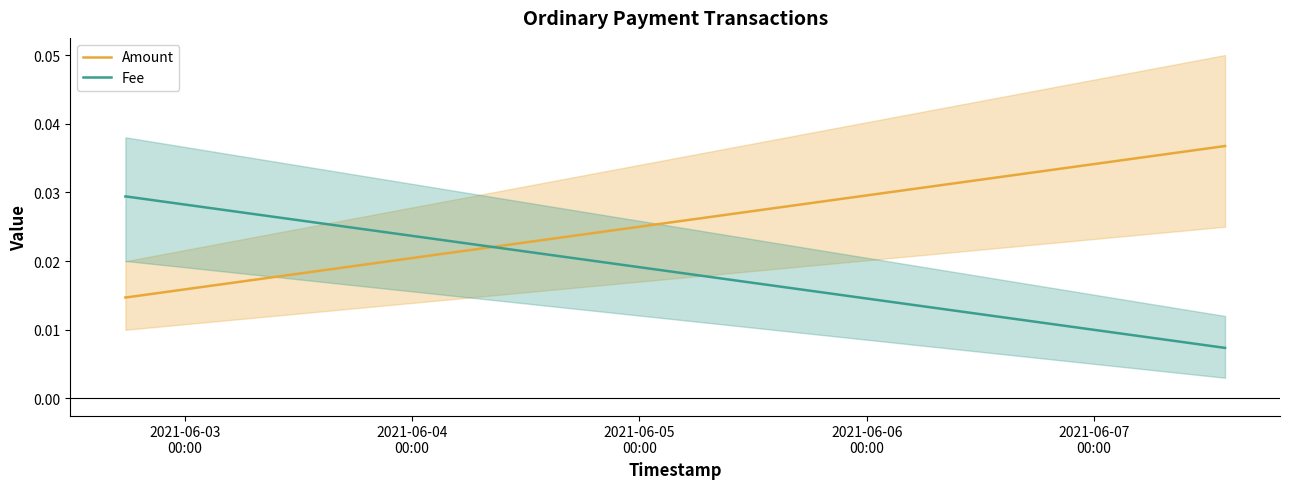

Which series has the largest total across all categories?

Fee